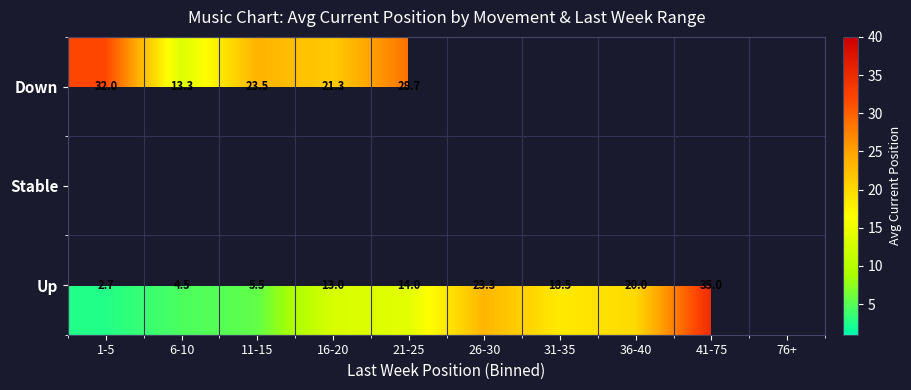

What value does the Up series have at 31-35?

18.5